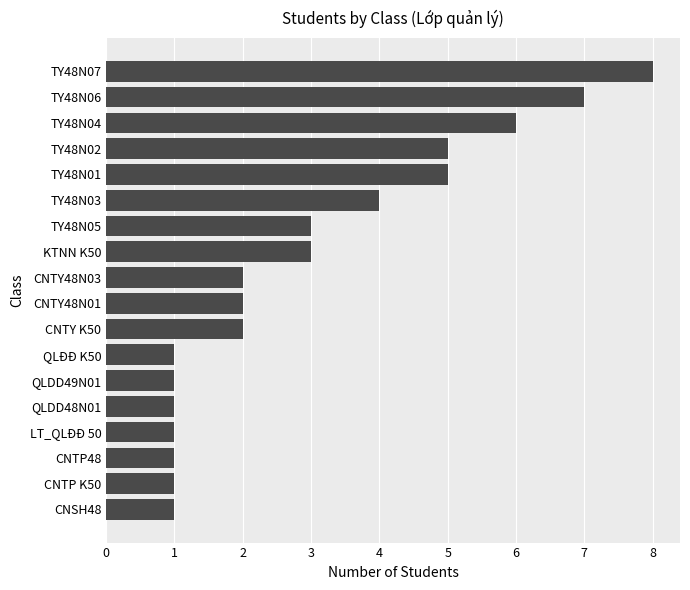

Between KTNN K50 and CNTY48N03, which is larger?

KTNN K50